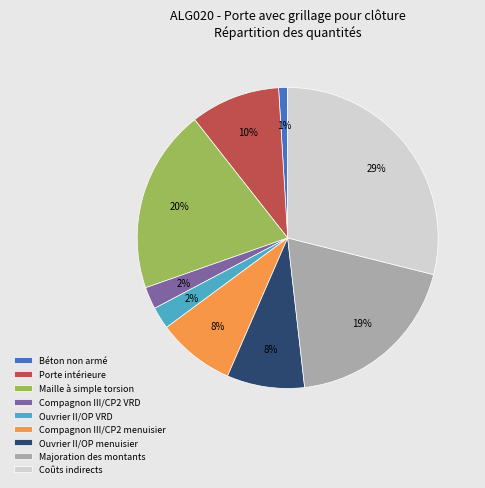

Which has a higher value, Coûts indirects or Maille à simple torsion?

Coûts indirects